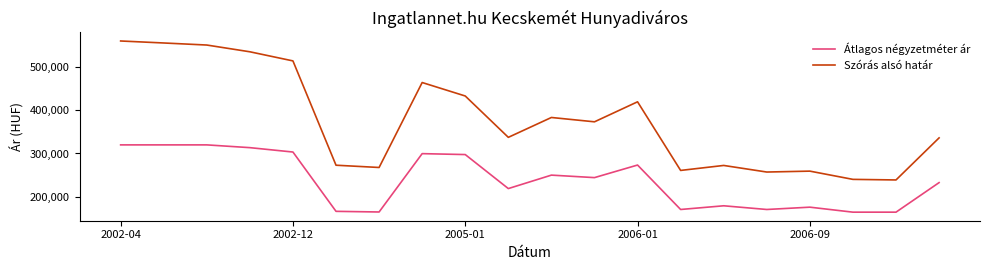

What are all the series names shown in the legend?

Átlagos négyzetméter ár, Szórás alsó határ